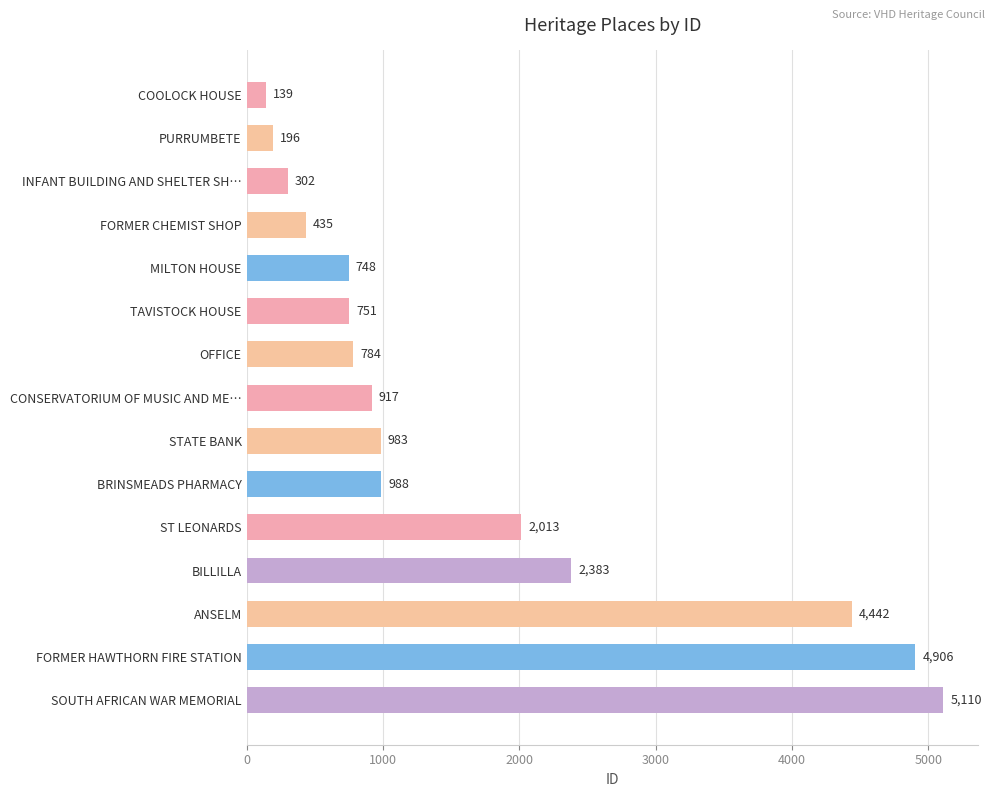

Rank the categories by value from lowest to highest.

COOLOCK HOUSE, PURRUMBETE, INFANT BUILDING AND SHELTER SH…, FORMER CHEMIST SHOP, MILTON HOUSE, TAVISTOCK HOUSE, OFFICE, CONSERVATORIUM OF MUSIC AND ME…, STATE BANK, BRINSMEADS PHARMACY, ST LEONARDS, BILLILLA, ANSELM, FORMER HAWTHORN FIRE STATION, SOUTH AFRICAN WAR MEMORIAL